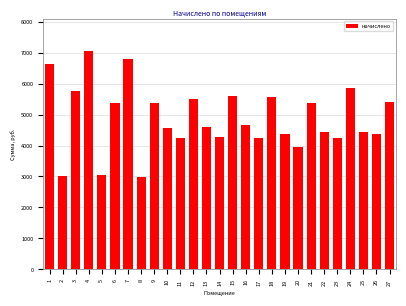

What is the change in value from 4 to 20?

-3088.5